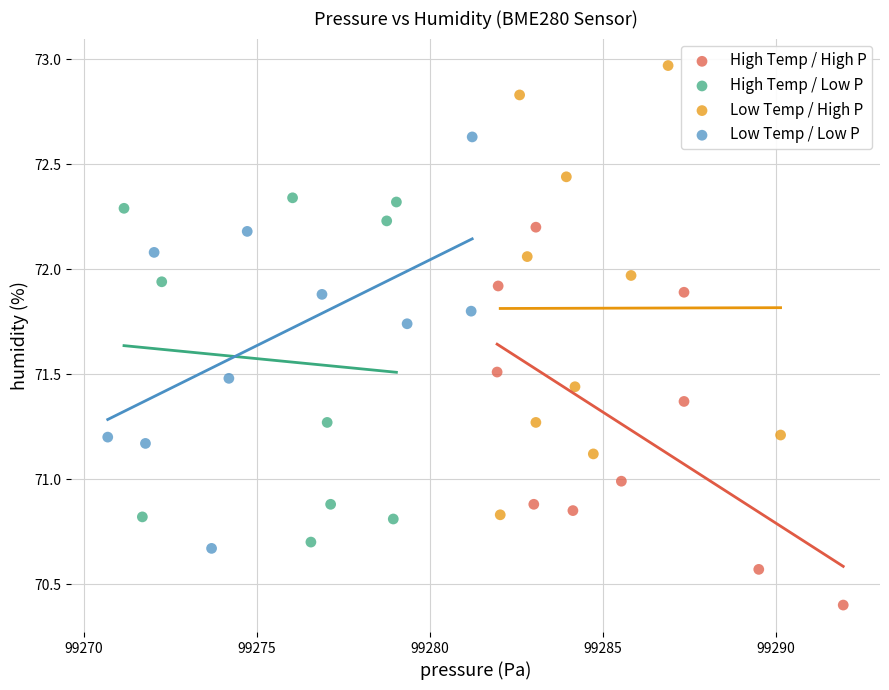

Which series contains the highest Y value?

Low Temp / High P